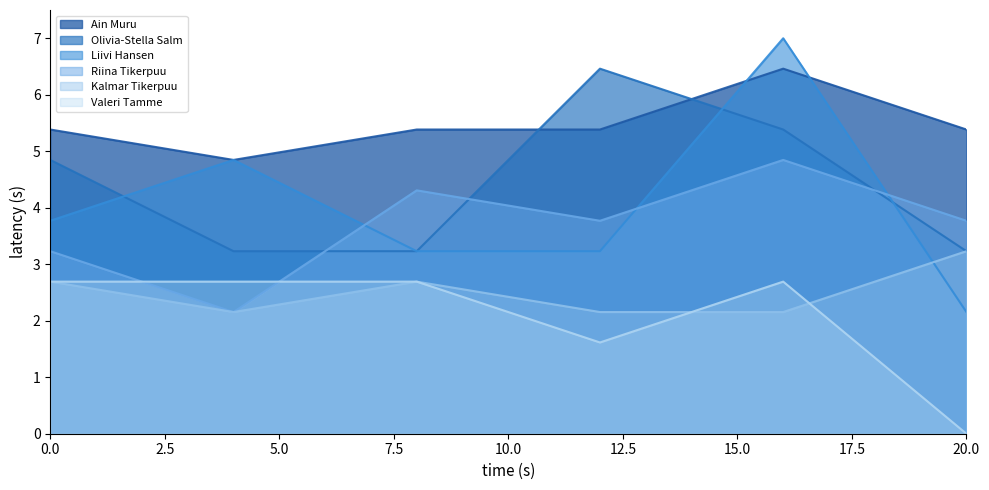

The Riina Tikerpuu series shows 1.8 at III. True or false?

False